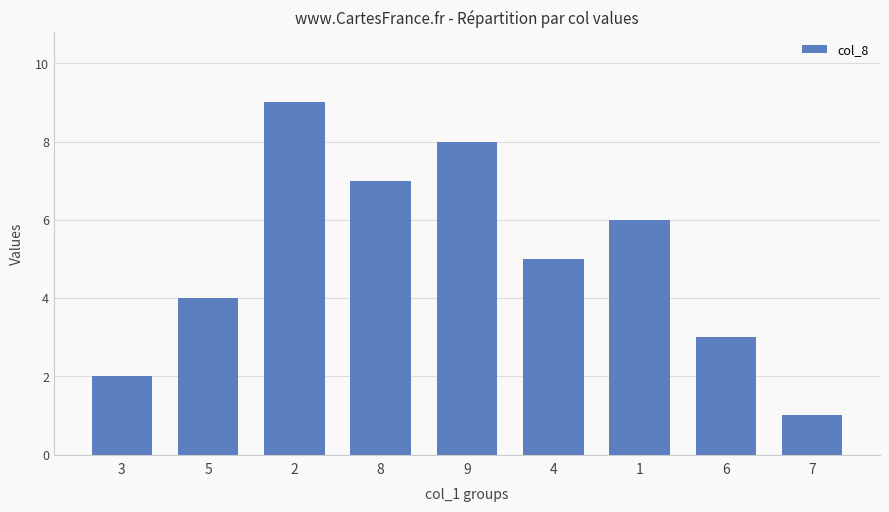

Reading left to right, what are all the values shown in this chart?

2	4	9	7	8	5	6	3	1